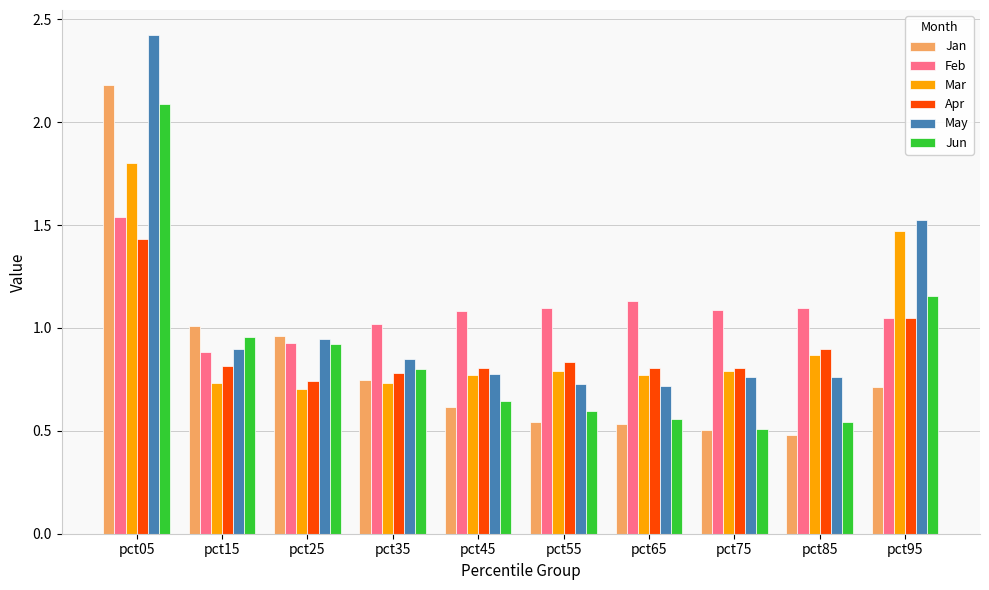

What are all the series names shown in the legend?

Jan, Feb, Mar, Apr, May, Jun